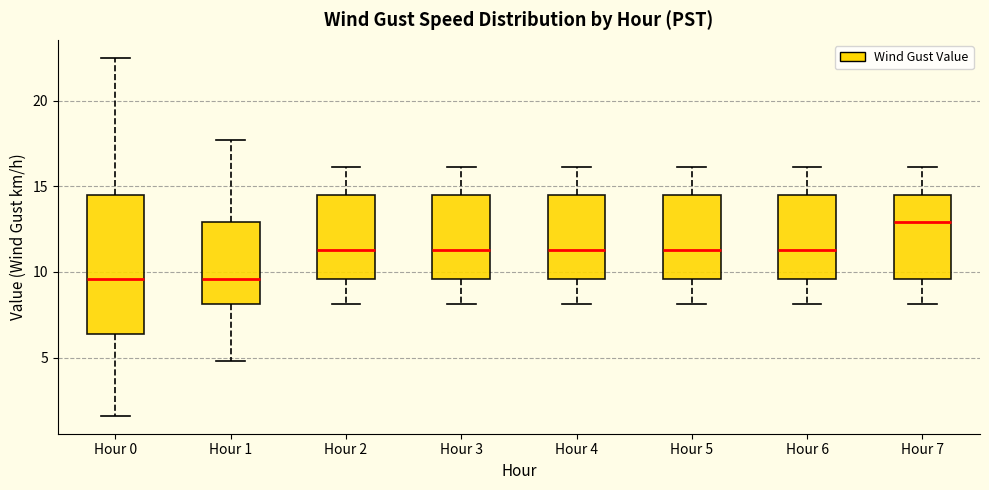

Reading left to right, transcribe this box plot: for each box, give where its median line is, the range the box spans, and where its two whiskers end, as read against the y-axis. The values are not printed on the chart, so give them approximately, as read against the axis.

Hour 0: median 9.5, box 6.5 to 14.5, whiskers 1.5 to 22.5
Hour 1: median 9.5, box 8.0 to 13.0, whiskers 5.0 to 17.5
Hour 2: median 11.5, box 9.5 to 14.5, whiskers 8.0 to 16.0
Hour 3: median 11.5, box 9.5 to 14.5, whiskers 8.0 to 16.0
Hour 4: median 11.5, box 9.5 to 14.5, whiskers 8.0 to 16.0
Hour 5: median 11.5, box 9.5 to 14.5, whiskers 8.0 to 16.0
Hour 6: median 11.5, box 9.5 to 14.5, whiskers 8.0 to 16.0
Hour 7: median 13.0, box 9.5 to 14.5, whiskers 8.0 to 16.0